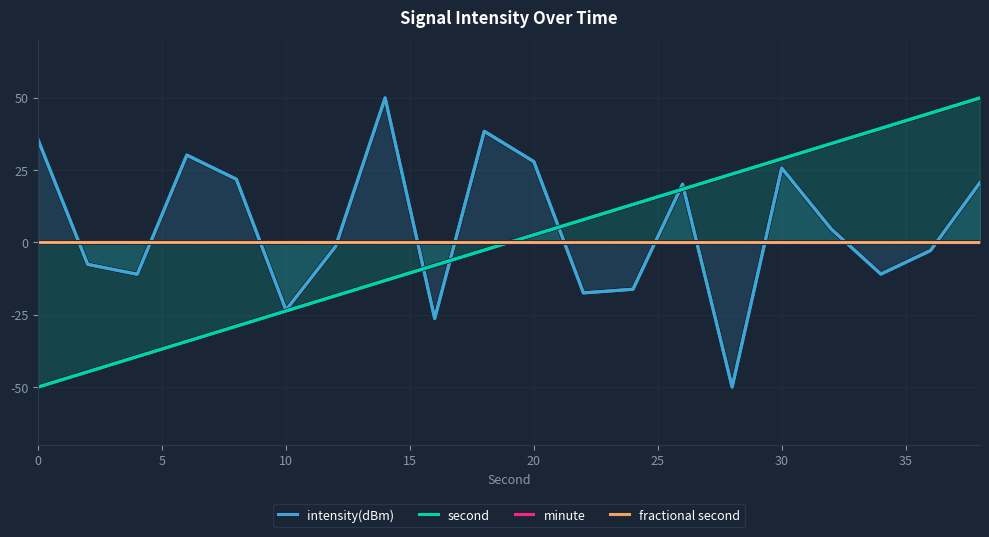

True or false: second has a value of 28.9 at 30.

True